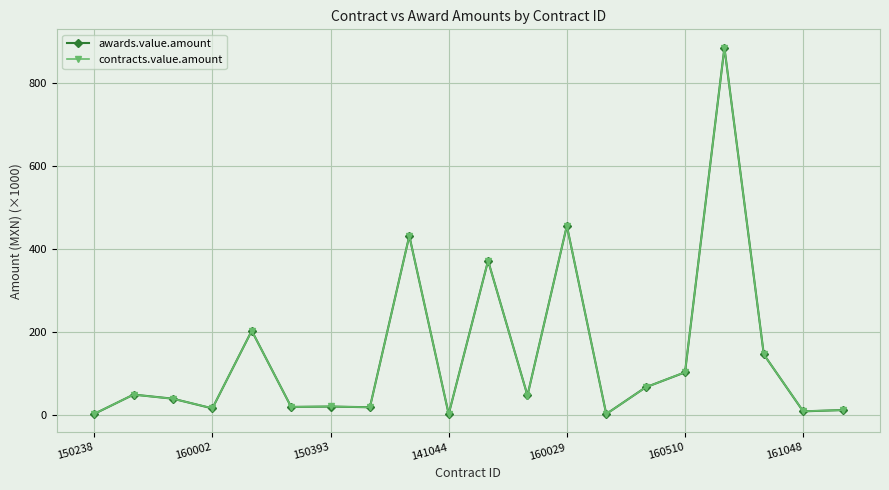

What is the minimum value shown in the chart?

2.4